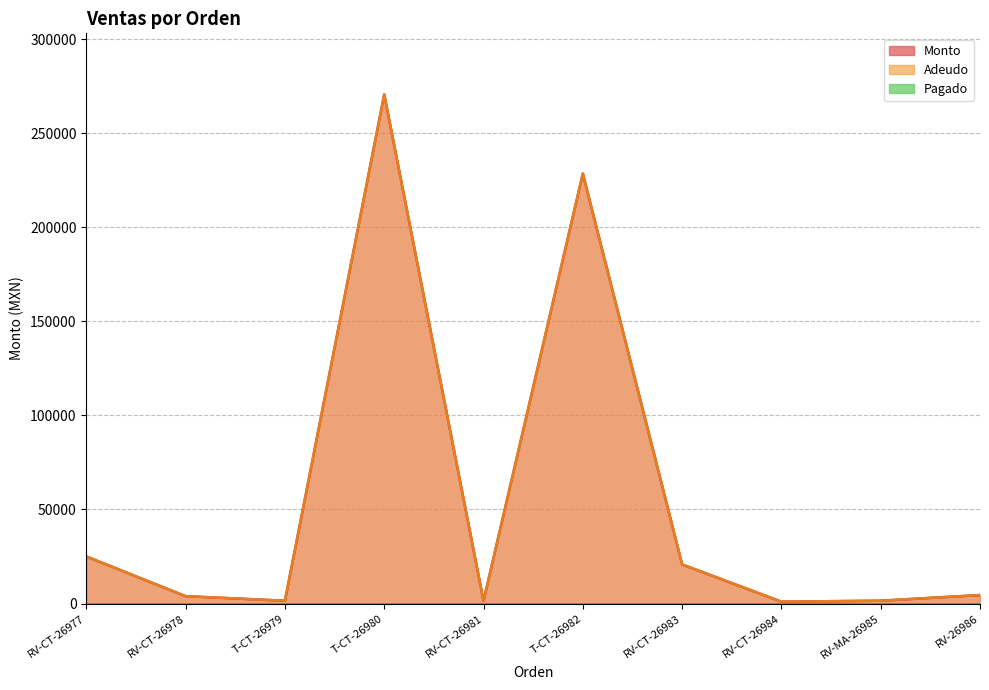

How many data points in Monto are above 4500?

4